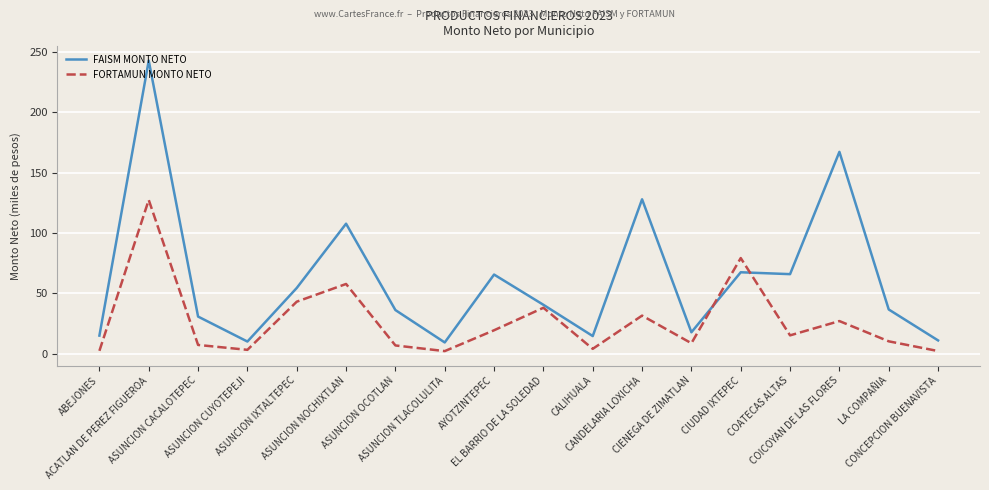

What is the total value across all series at CANDELARIA LOXICHA?

159.3